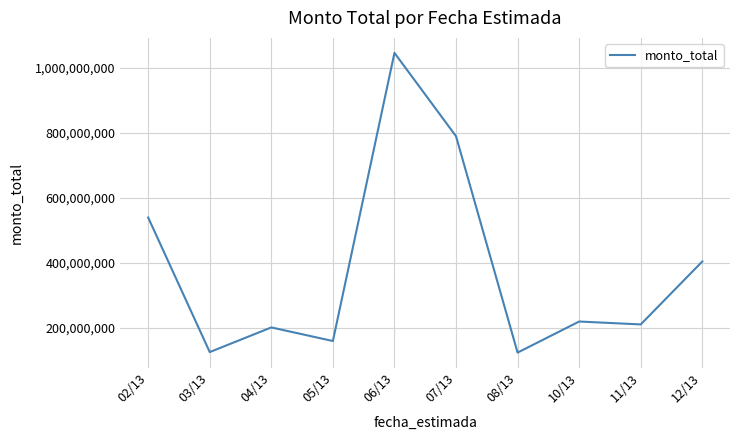

Between 11/13 and 02/13, which is larger?

02/13